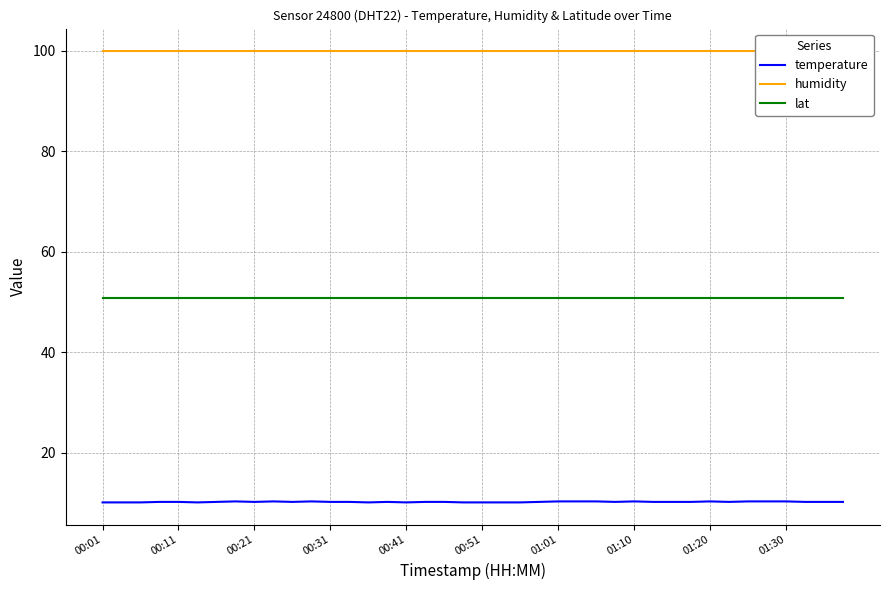

What position from the right is 26?

14